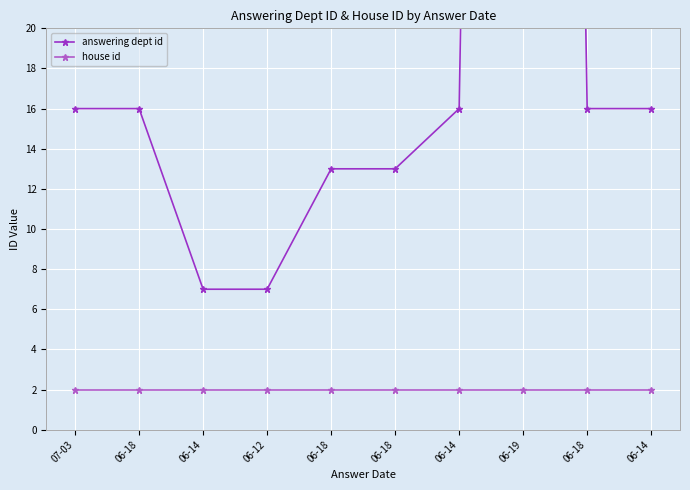

What is the value of the house id point at the 1st from the left?

2